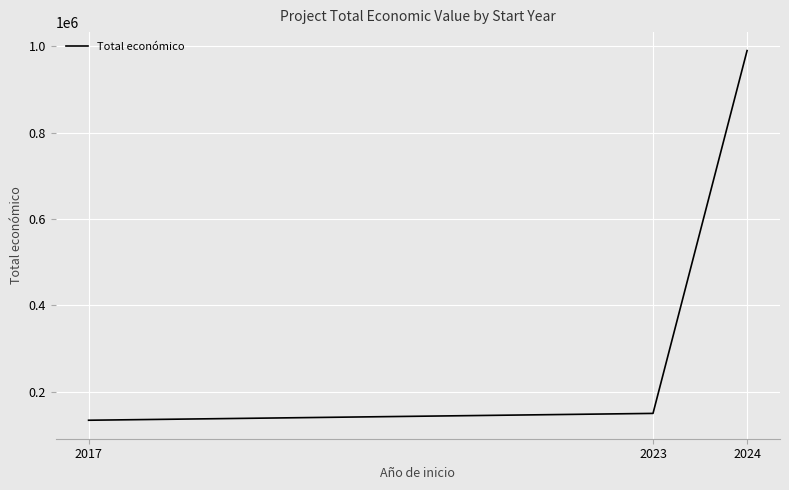

What is the minimum value shown in the chart?

134112